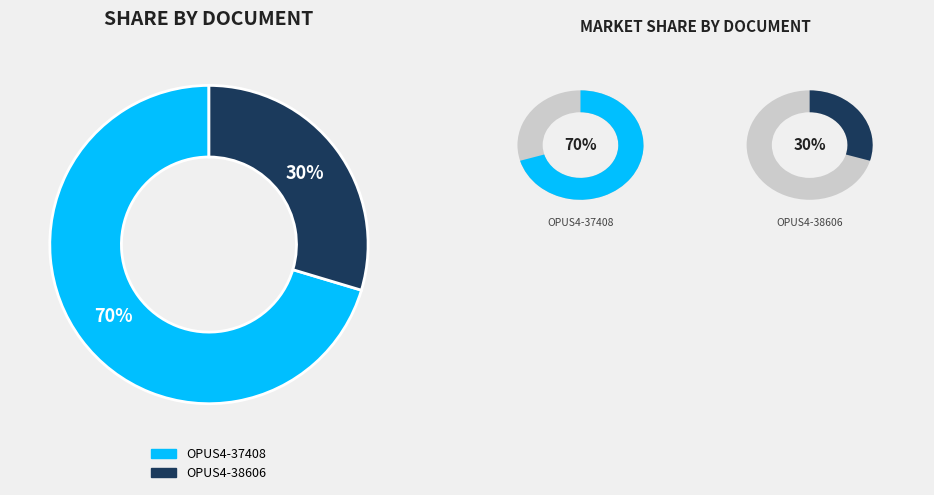

Which category has the smallest portion of the pie?

OPUS4-38606